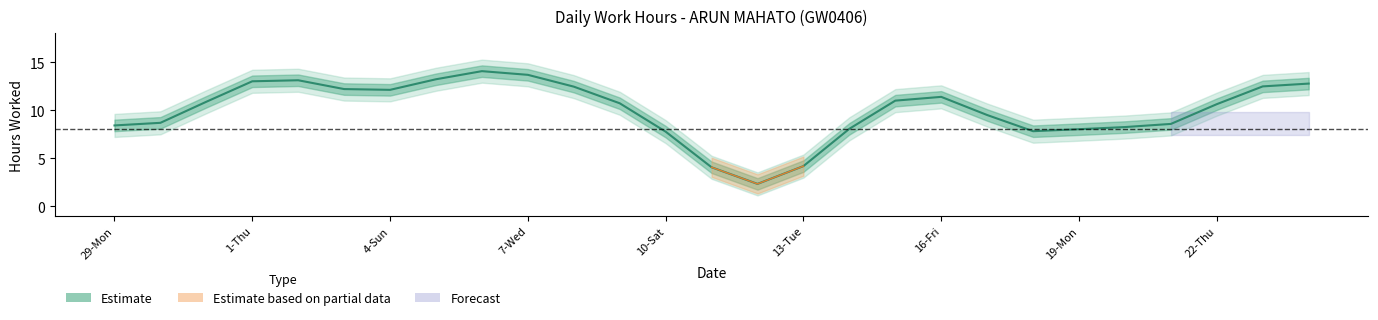

How many values are above zero?

21